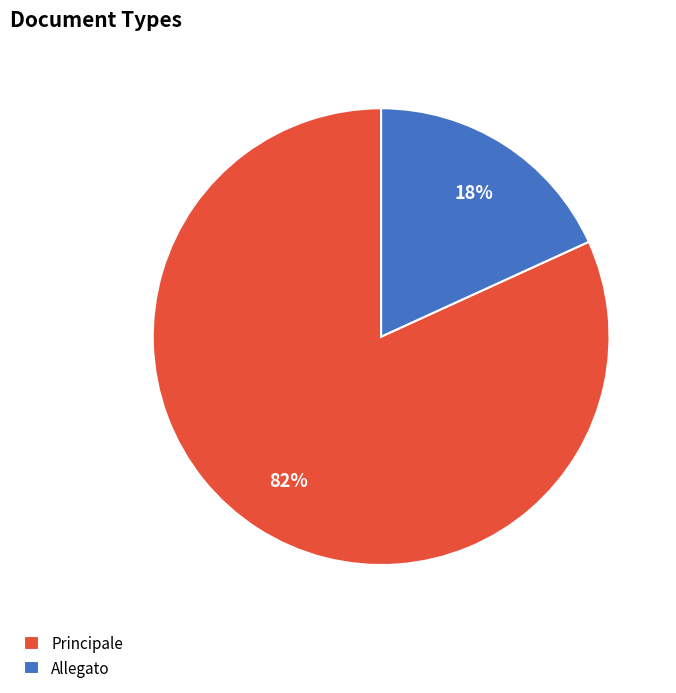

Does Principale represent more than half of the total?

Yes